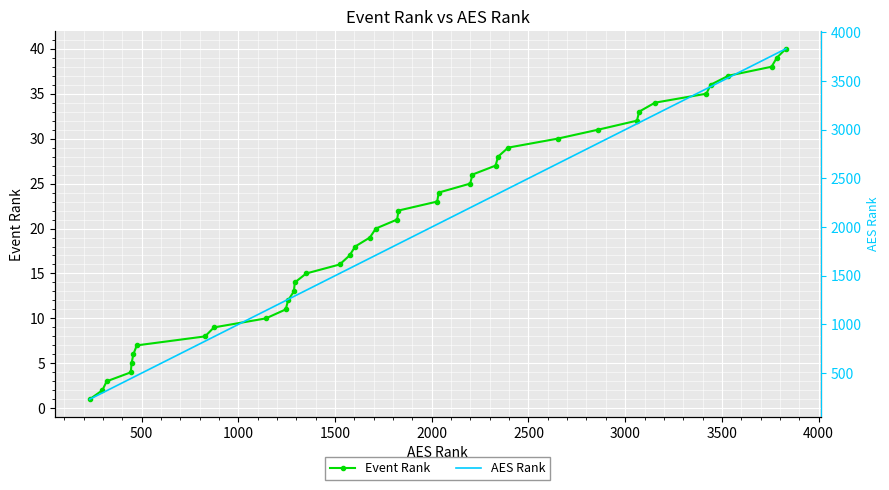

What is the highest value of the Event Rank series?

40